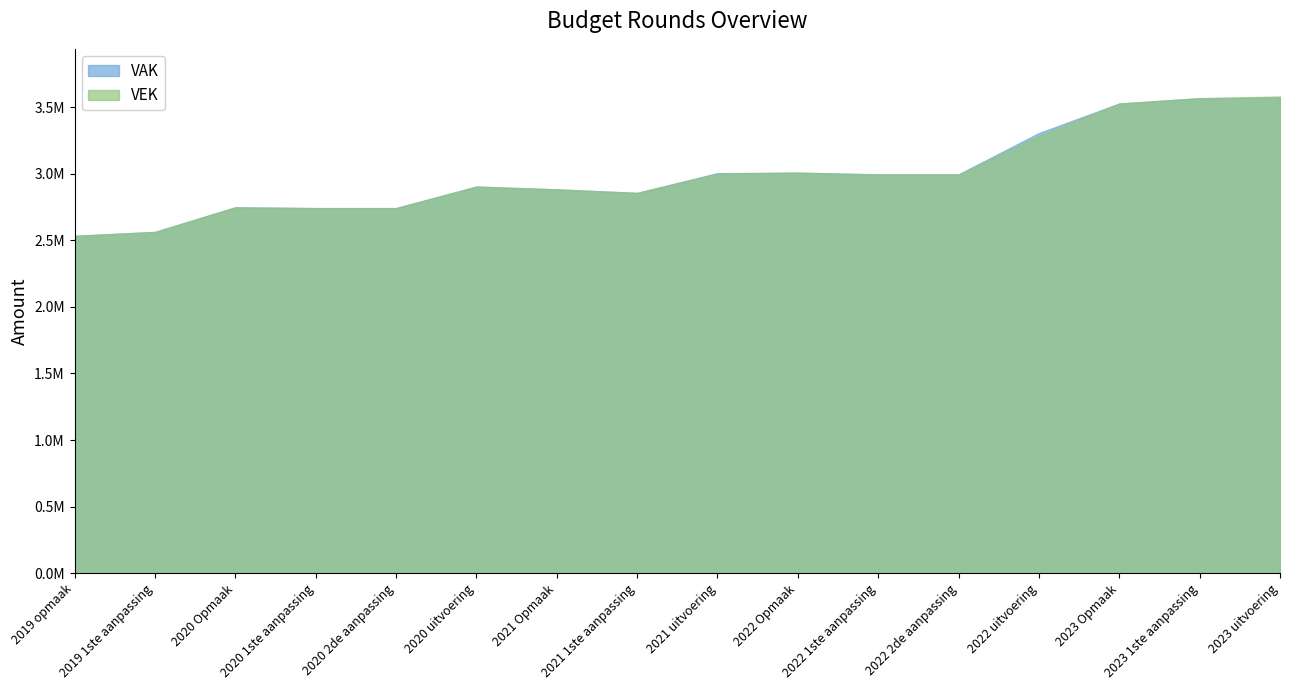

At which label does VAK first exceed 2995451?

2021 uitvoering